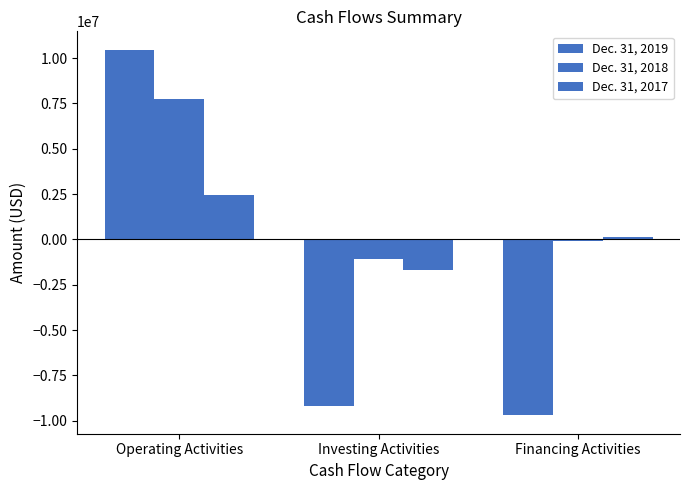

What is the label of the 2nd bar from the right?

Investing Activities